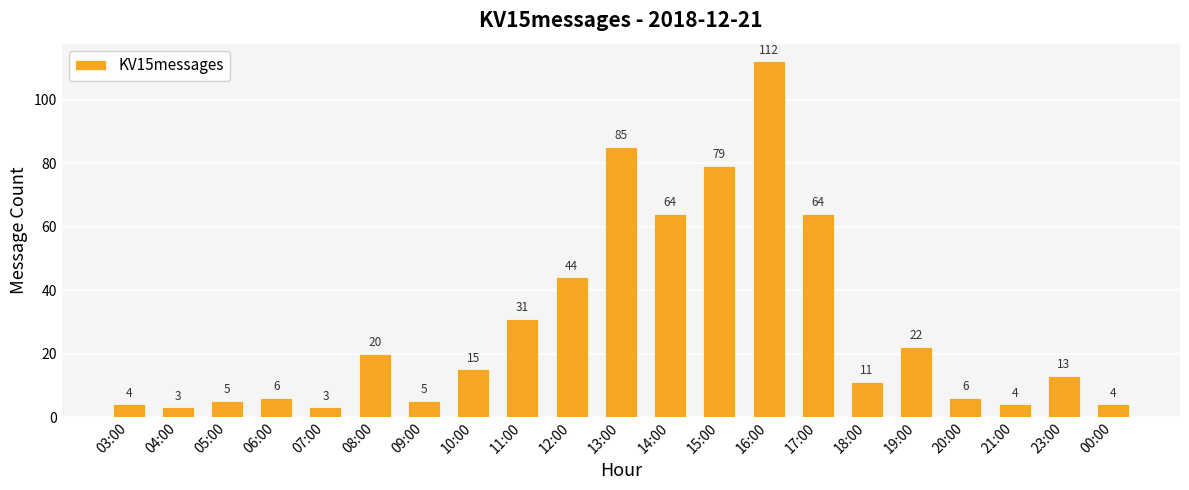

Reading left to right, list all the values displayed in this chart.

4	3	5	6	3	20	5	15	31	44	85	64	79	112	64	11	22	6	4	13	4